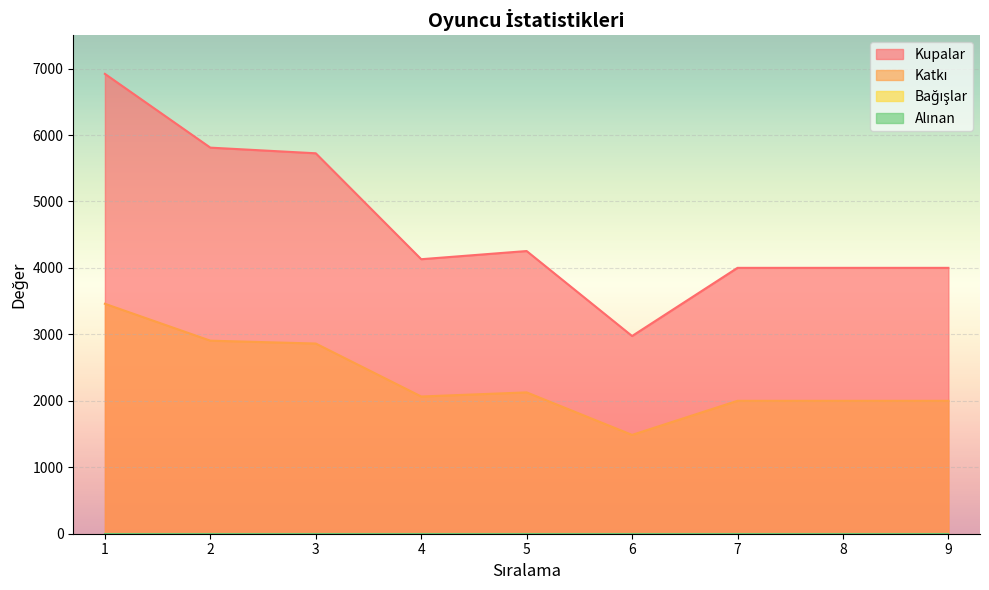

At how many categories does at least one series exceed 1897?

9